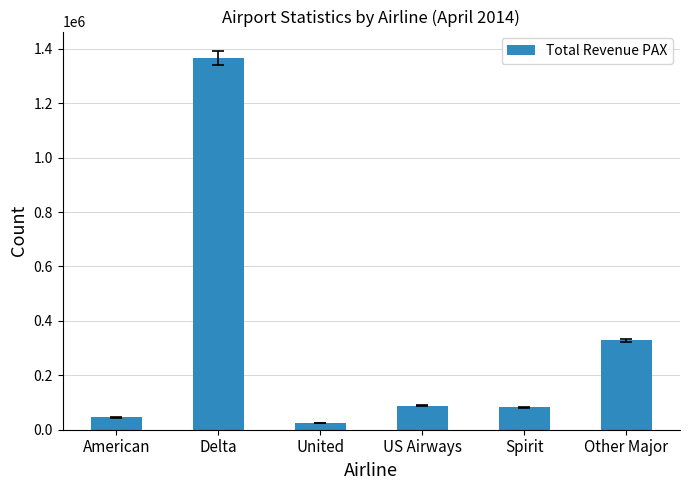

How many data points are less than 88240?

3